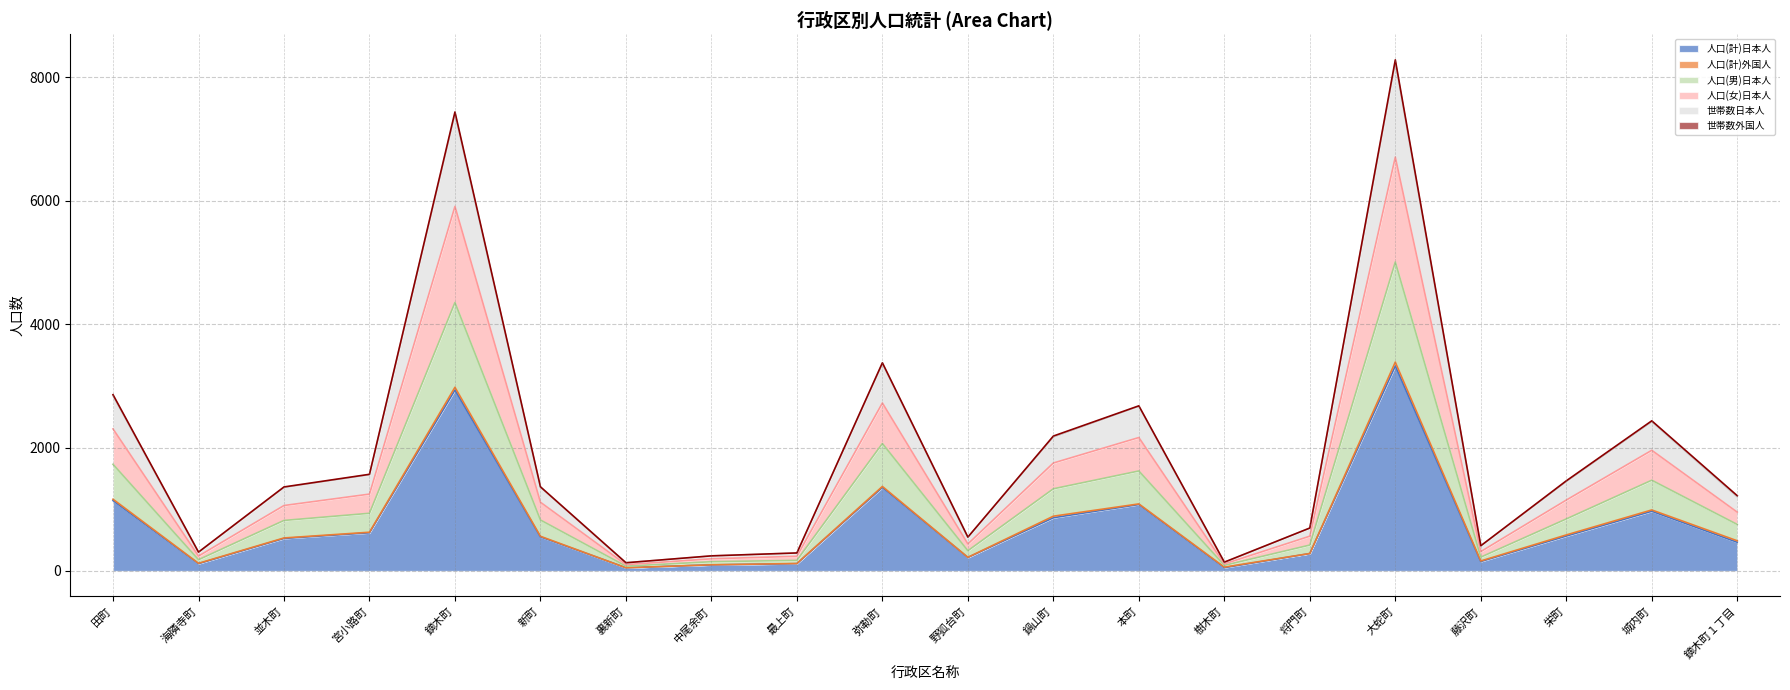

True or false: 人口(計)日本人 and 人口(男)日本人 intersect in this chart.

False